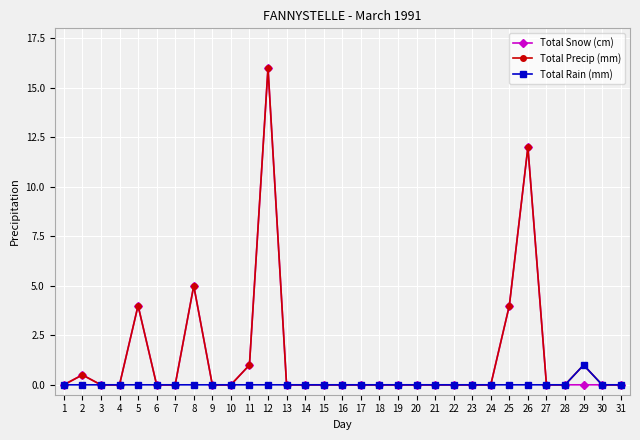

What is the difference between the maximum and minimum values in the Total Rain (mm) series?

1.0